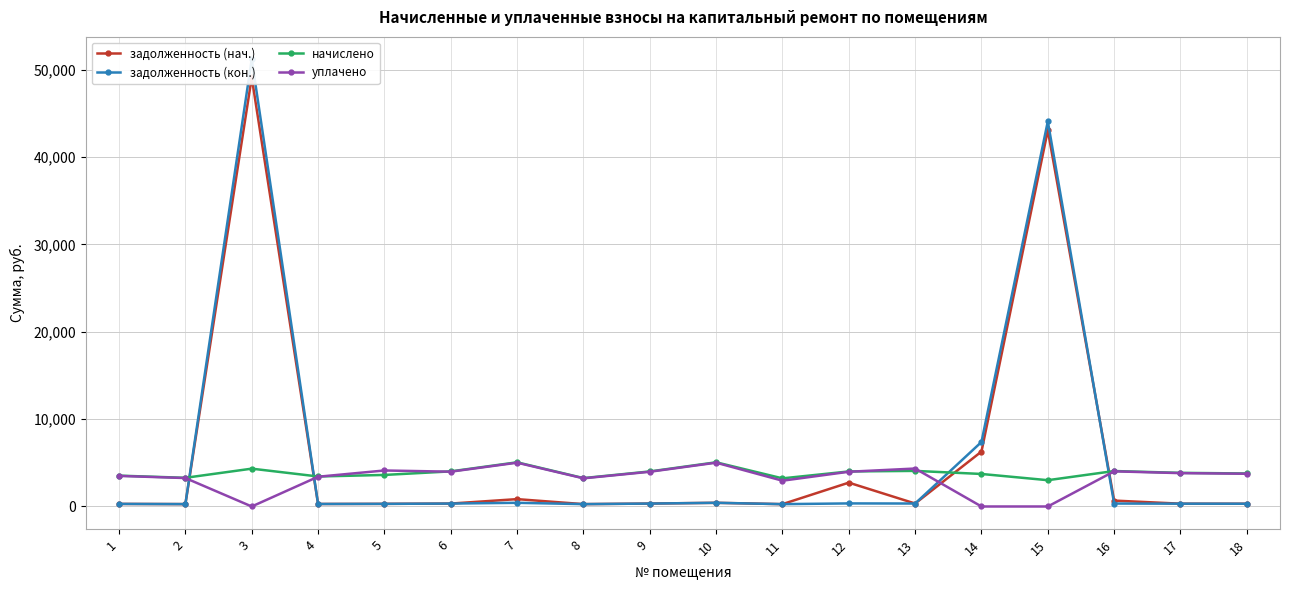

At which category does the chart reach its peak across all series?

3